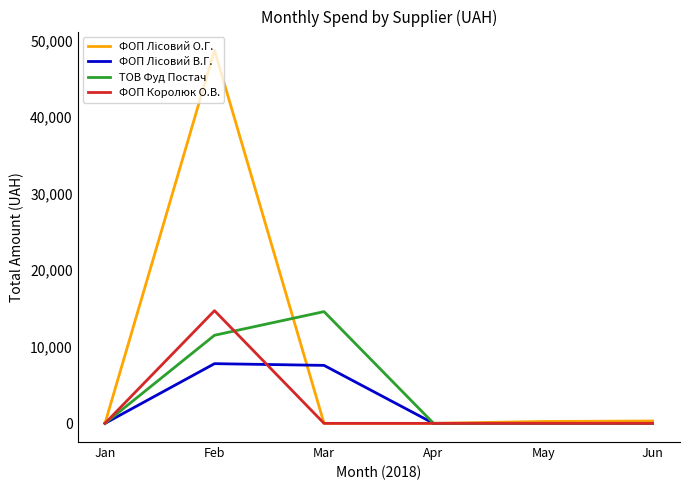

Is it true that ФОП Королюк О.В. equals 0.0 at Jun?

True